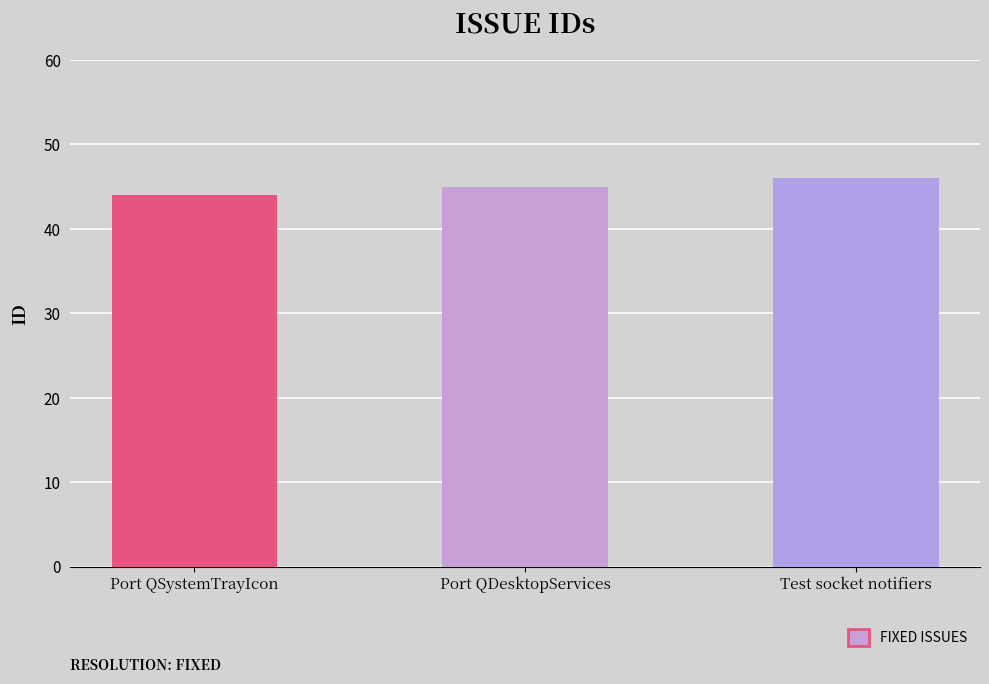

The chart shows a value of 10 at Port QDesktopServices. True or false?

False